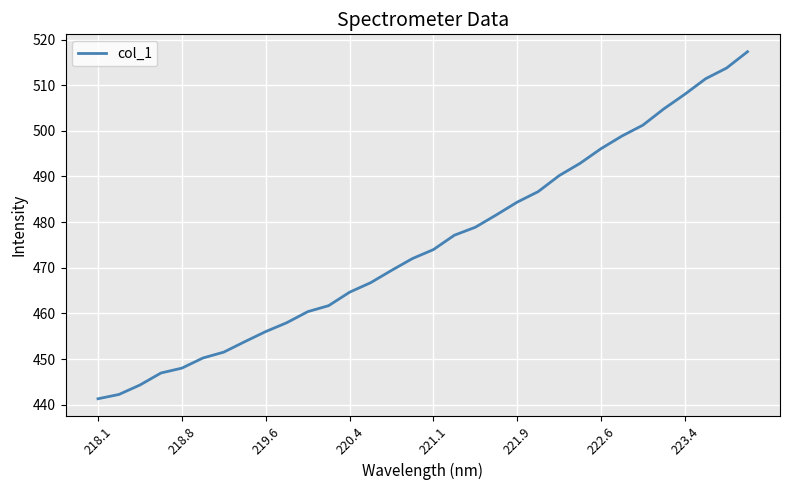

What is the difference between the maximum and minimum values?

76.1